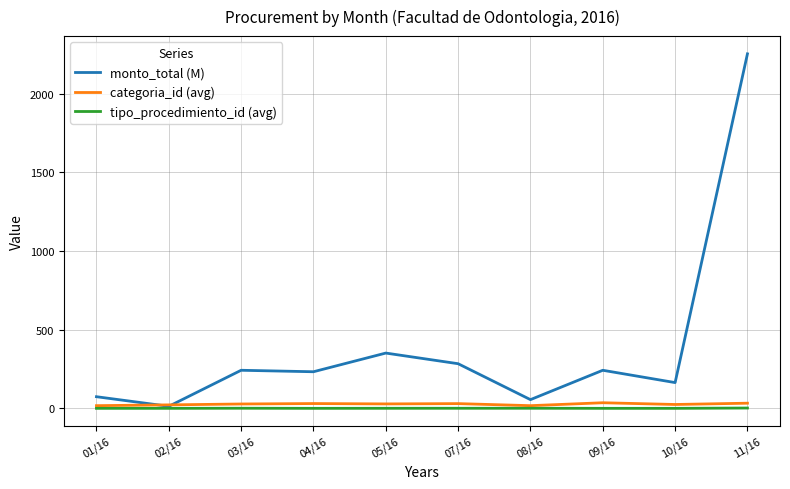

What is the average value of the monto_total (M) series?

391.8